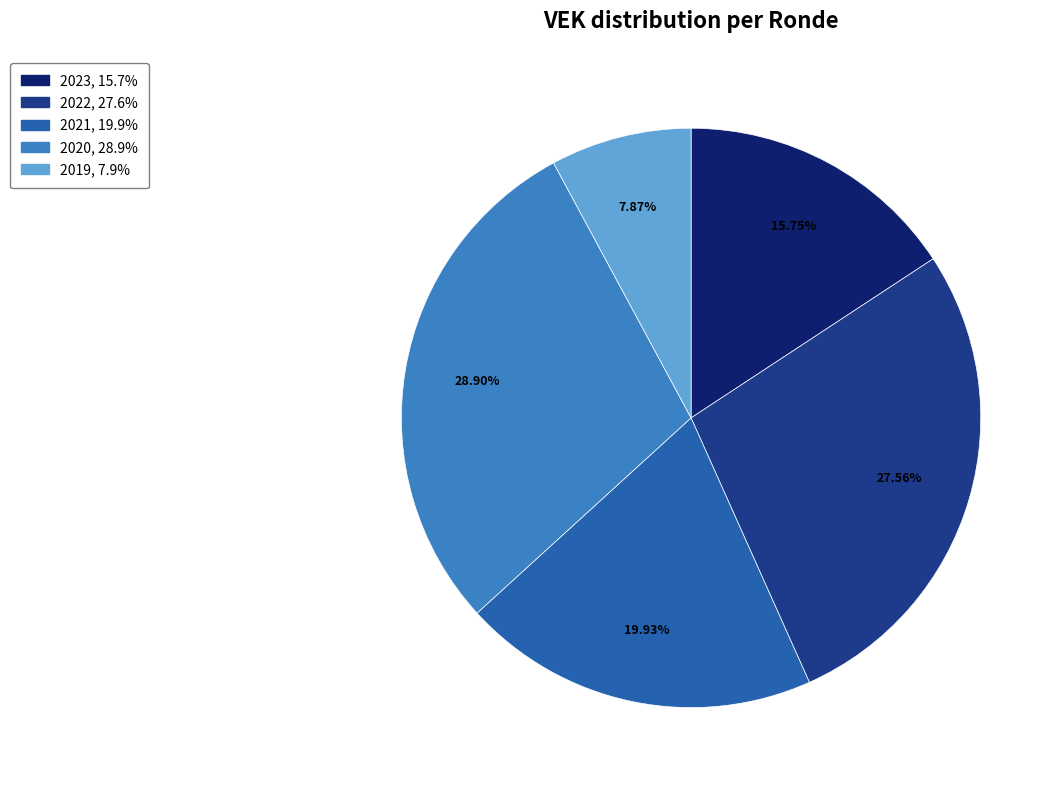

Does any single category account for the majority?

No